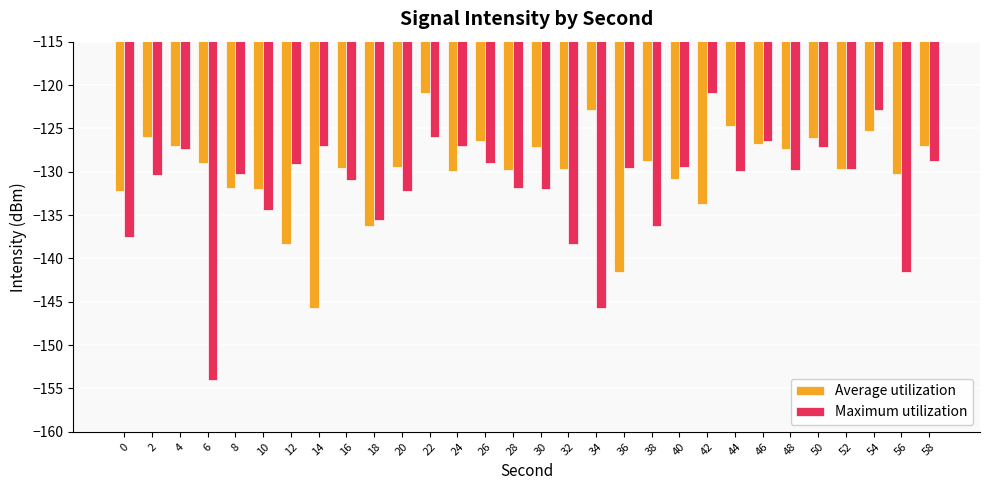

What is the difference between the maximum and second lowest values in the Maximum utilization series?

24.8